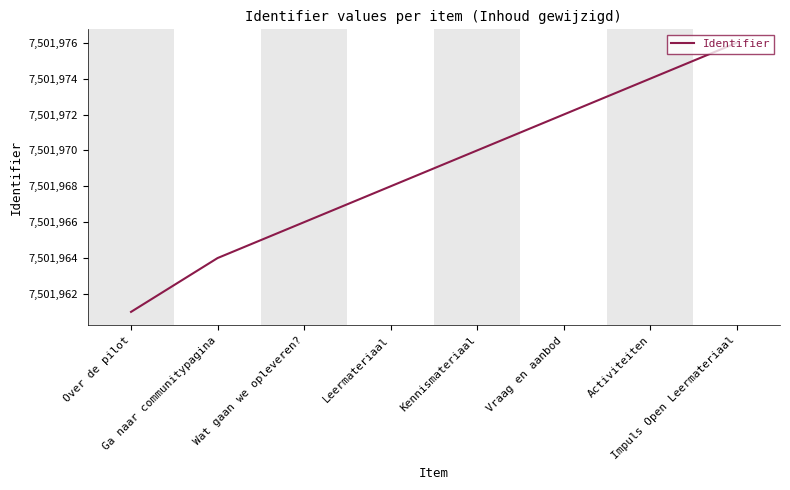

How many values are below 7501970?

4